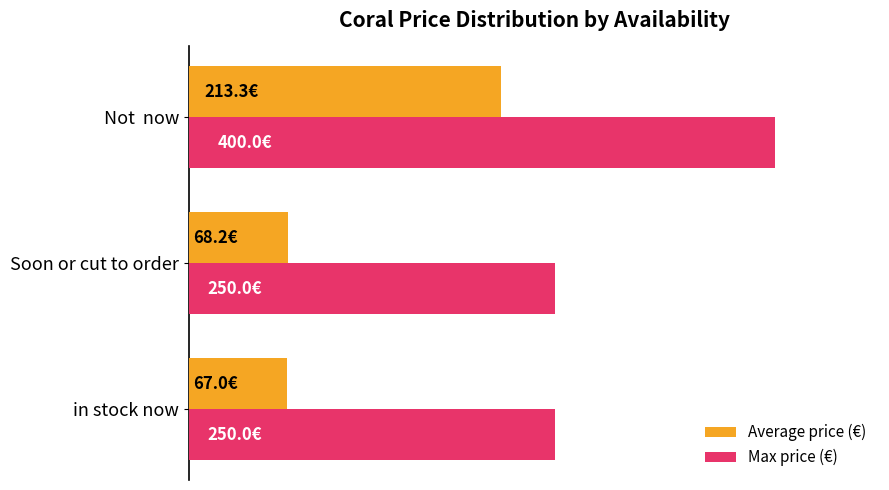

What are all the series names shown in the legend?

Average price (€), Max price (€)